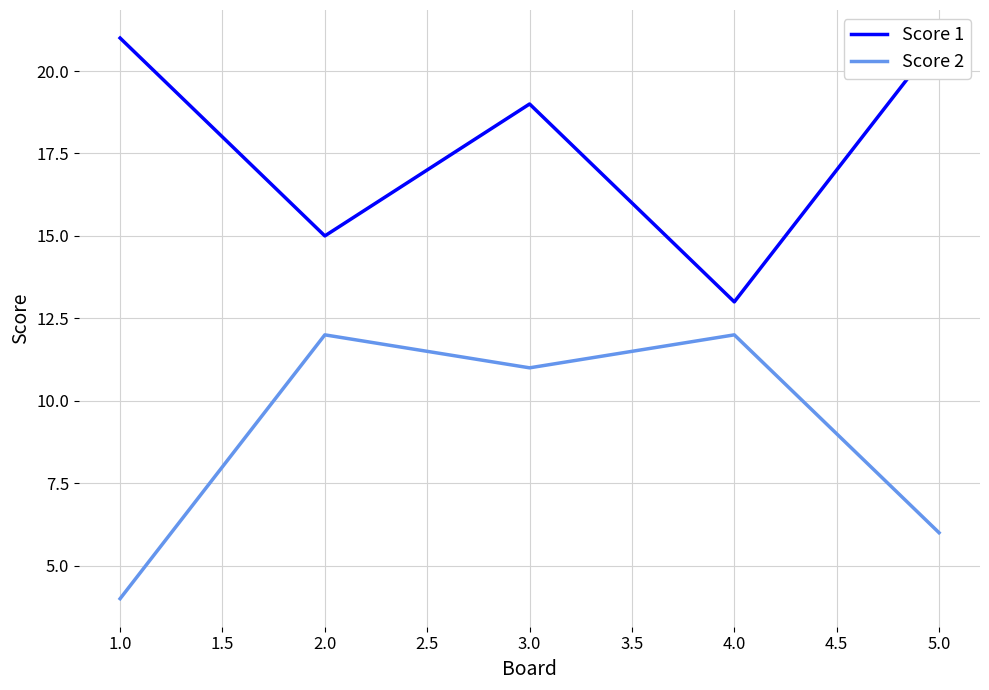

How many lines are shown in the chart?

2